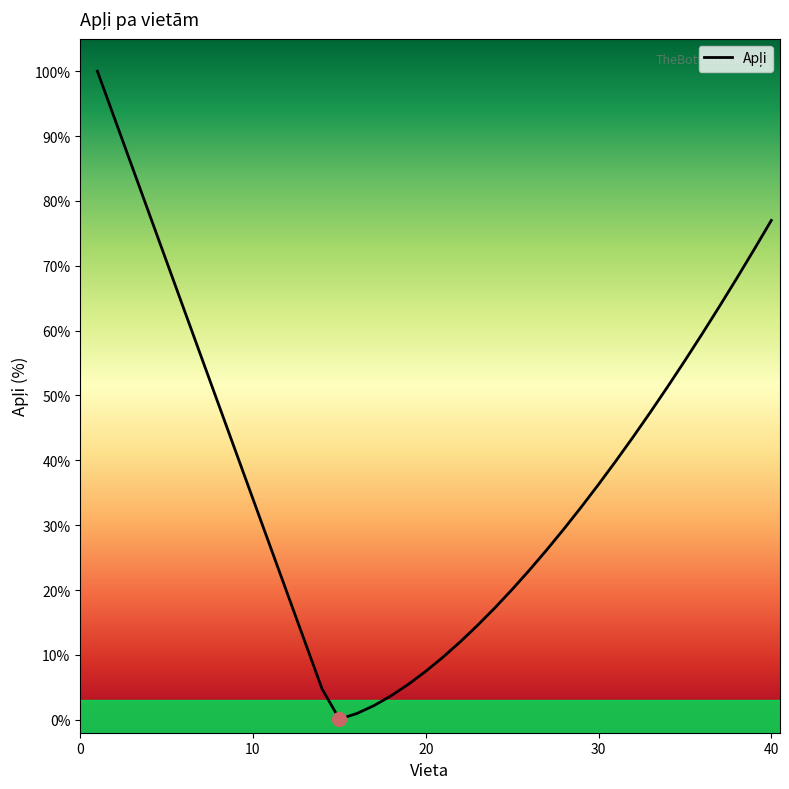

How many interior local valleys (lower than both neighbors) does the data have?

1